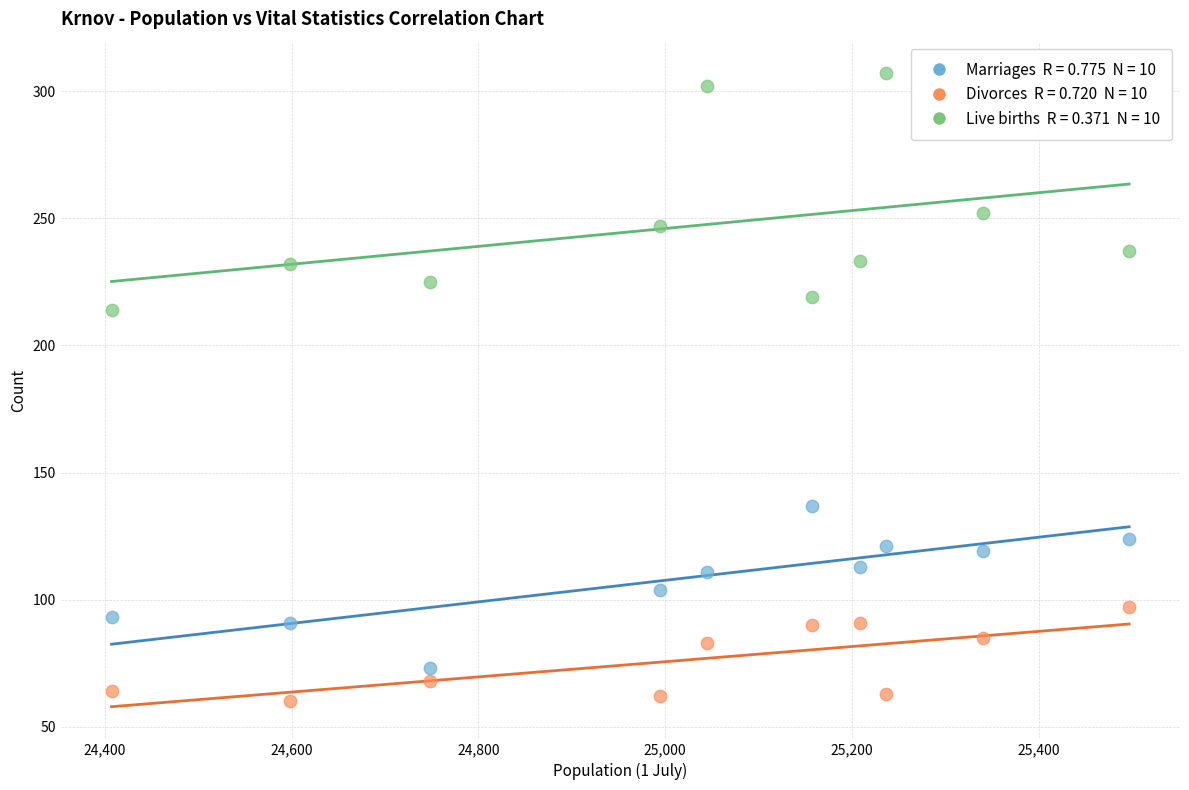

Across all data points, what is the range of Y values (max minus min)?

247